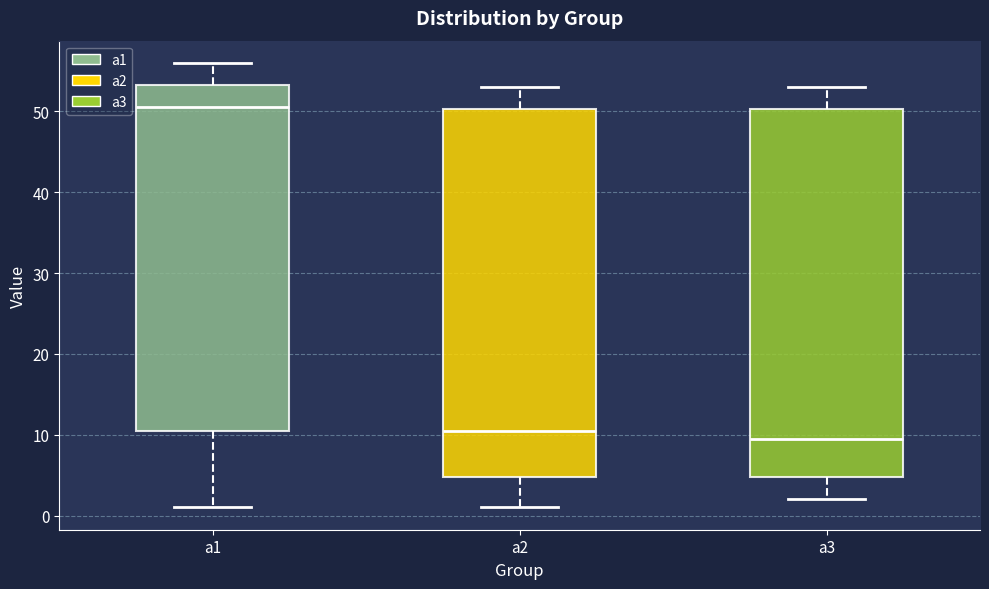

Reading left to right, transcribe this box plot: for each box, give where its median line is, the range the box spans, and where its two whiskers end, as read against the y-axis. The values are not printed on the chart, so give them approximately, as read against the axis.

a1: median 51, box 11 to 53, whiskers 1 to 56
a2: median 11, box 5 to 50, whiskers 1 to 53
a3: median 10, box 5 to 50, whiskers 2 to 53